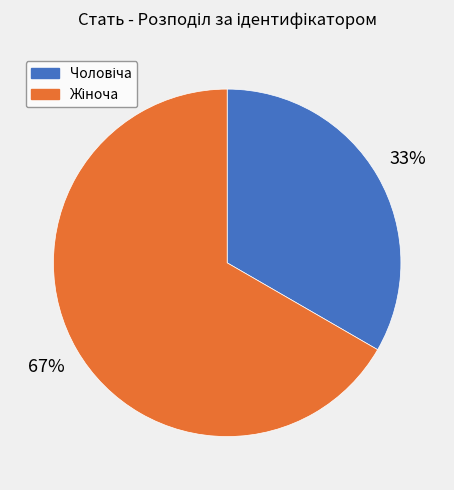

Is there any slice that represents more than half of the pie?

Yes